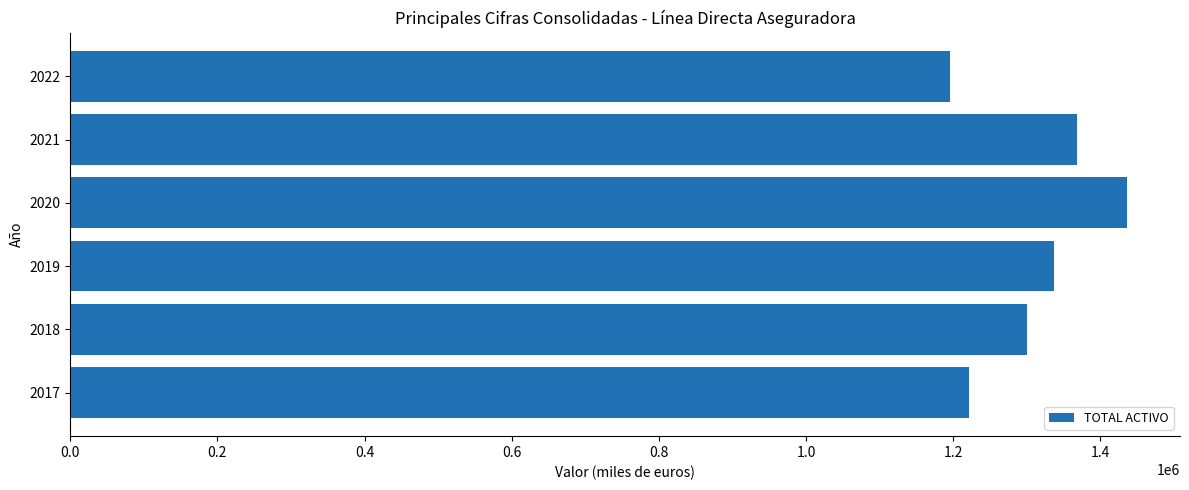

What is the difference between the second highest and second lowest values?

146577